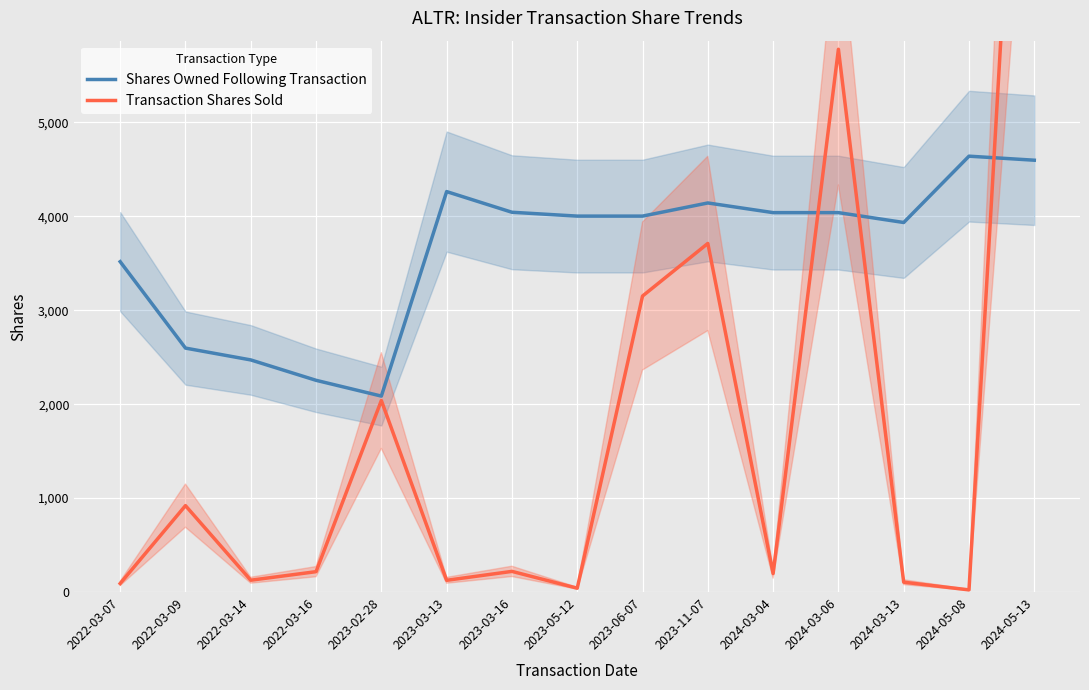

Rank the series by their average value, from lowest to highest.

Transaction Shares Sold, Shares Owned Following Transaction